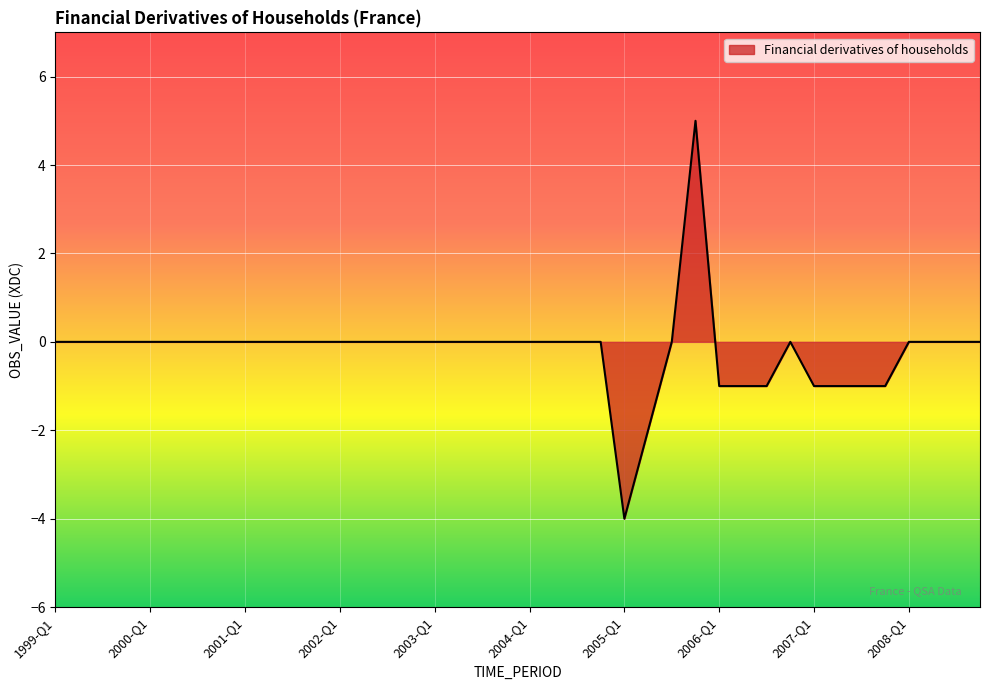

What is the minimum value shown in the chart?

-4